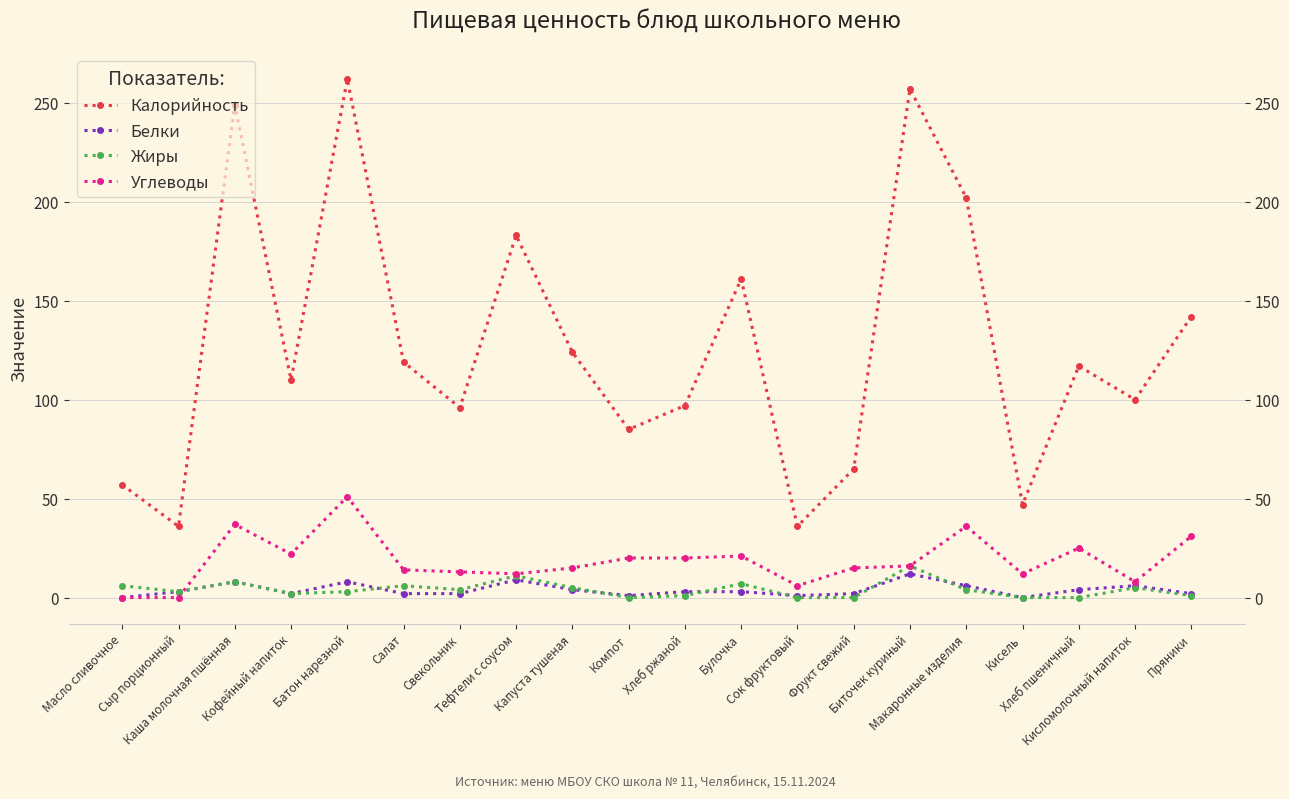

Where do Углеводы and Белки first cross each other?

Сыр порционный and Каша молочная пшённая